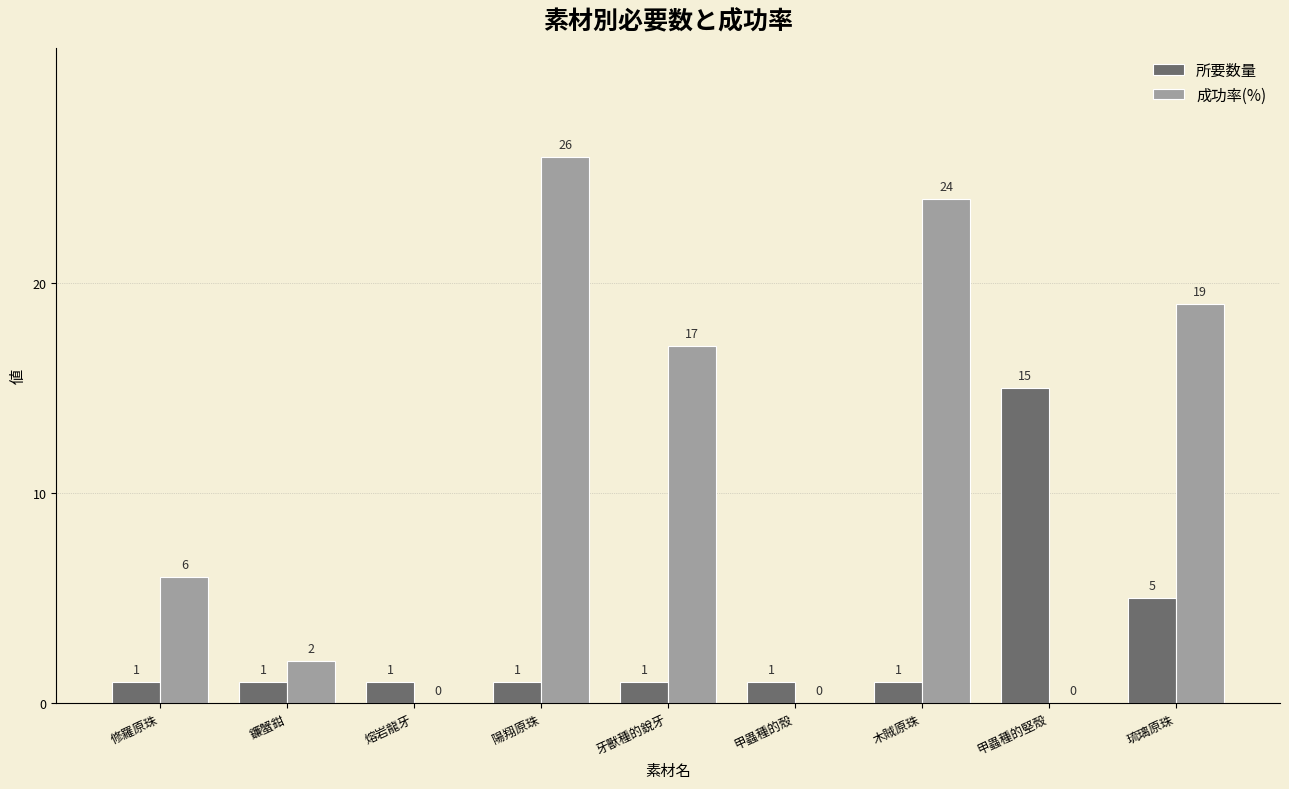

Which series has the largest range (max minus min)?

成功率(%)